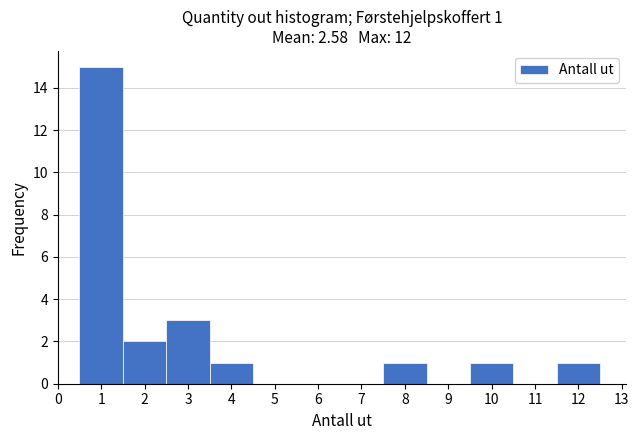

Over which range of the x-axis is the bar tallest?

0.5 to 1.5